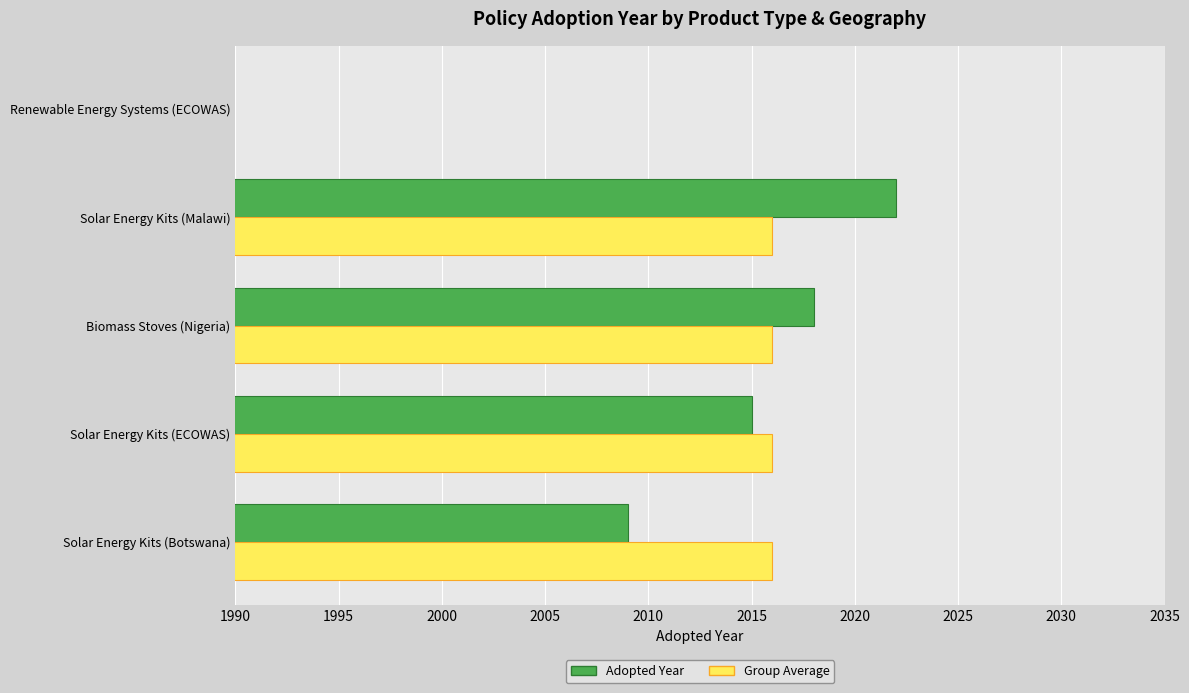

Which series has the widest spread of values?

Adopted Year